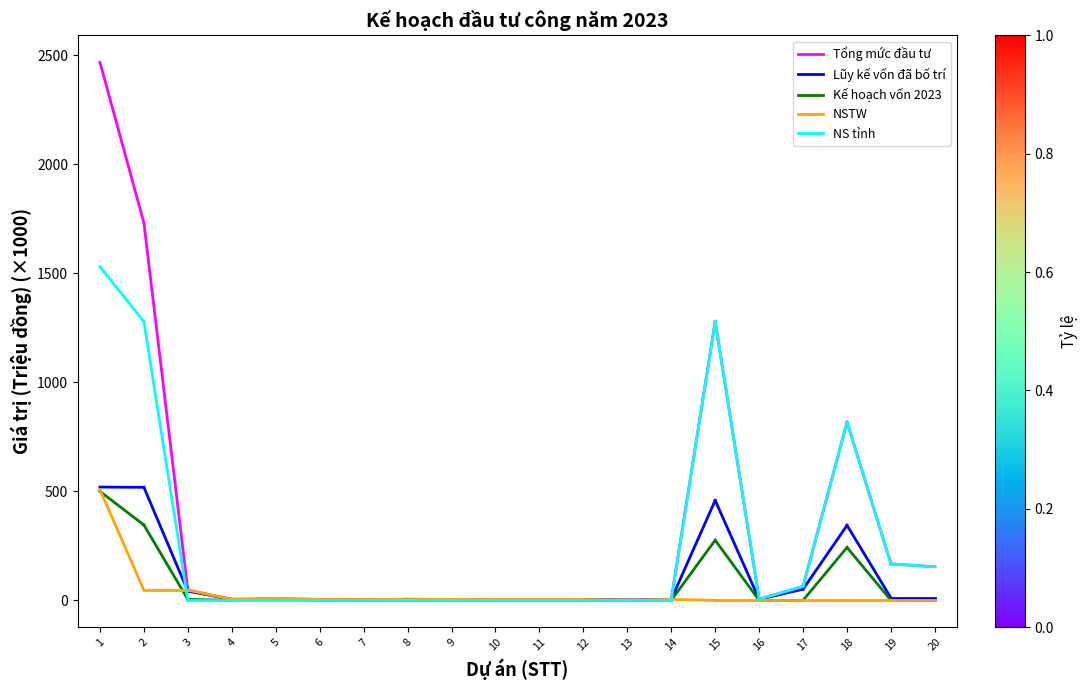

The Kế hoạch vốn 2023 series shows 499.8 at 1. True or false?

True